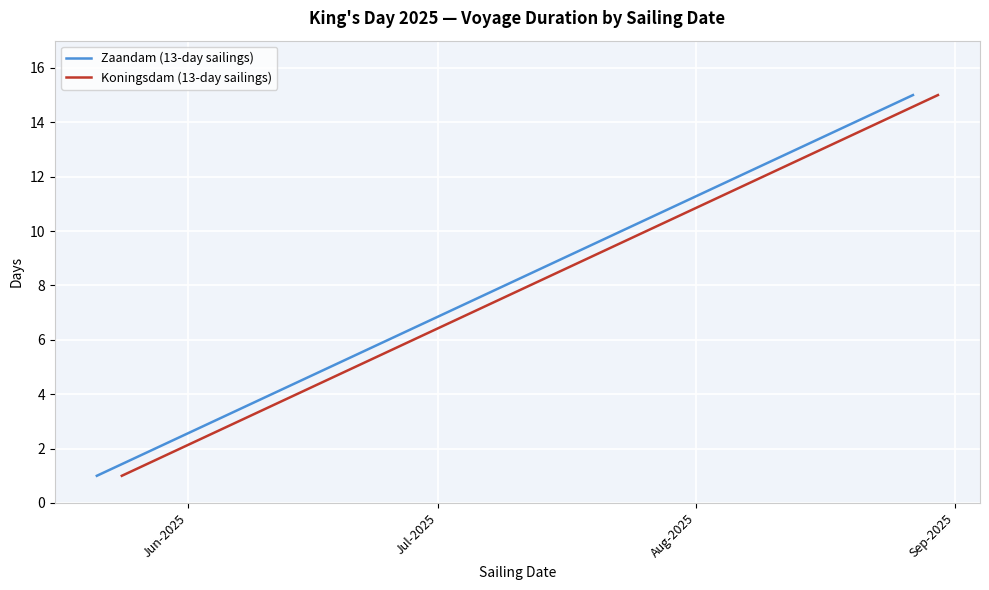

Reading right to left, transcribe all the data shown in this chart.

Zaandam (13-day sailings): 15	14	13	12	11	10	9	8	7	6	5	4	3	2	1
Koningsdam (13-day sailings): 15	14	13	12	11	10	9	8	7	6	5	4	3	2	1